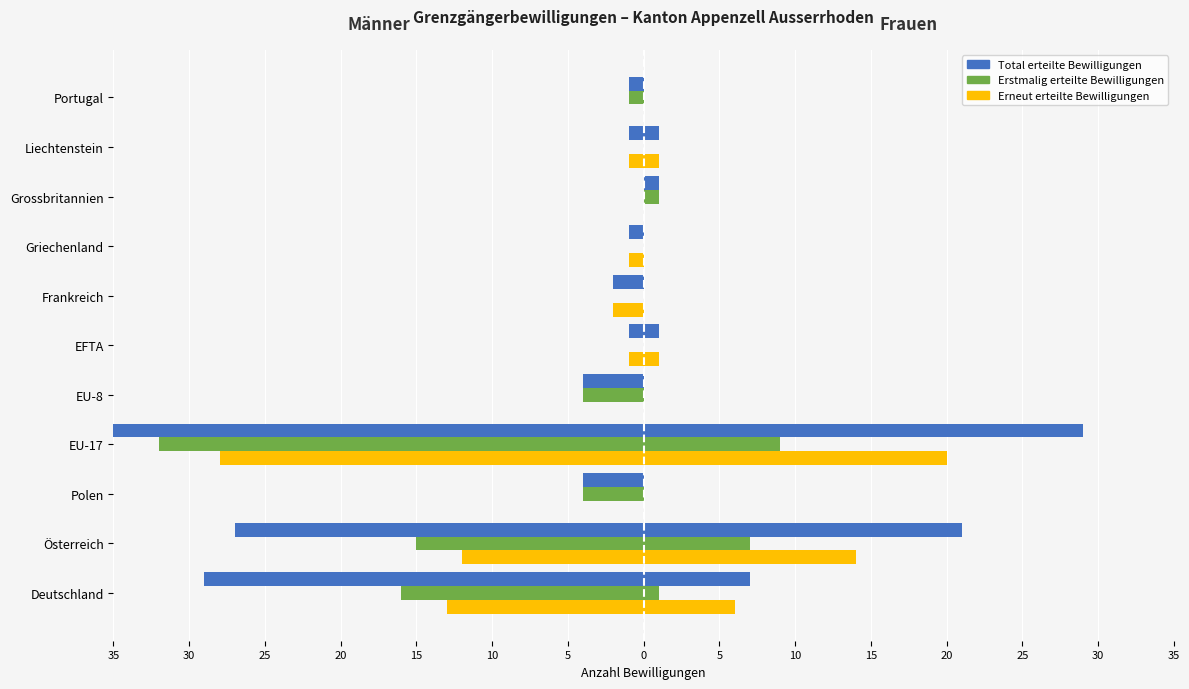

What is the lowest value of the Erneut erteilte series?

-28